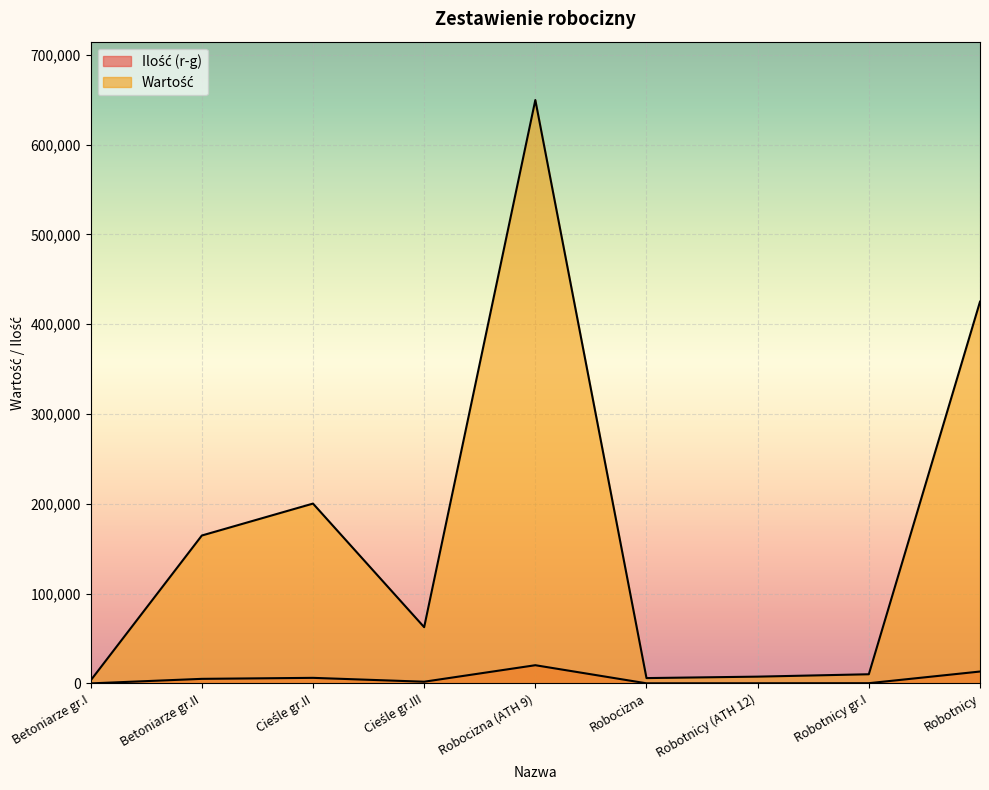

Is it true that Ilość (r-g) equals 6272.4 at Cieśle gr.II?

True